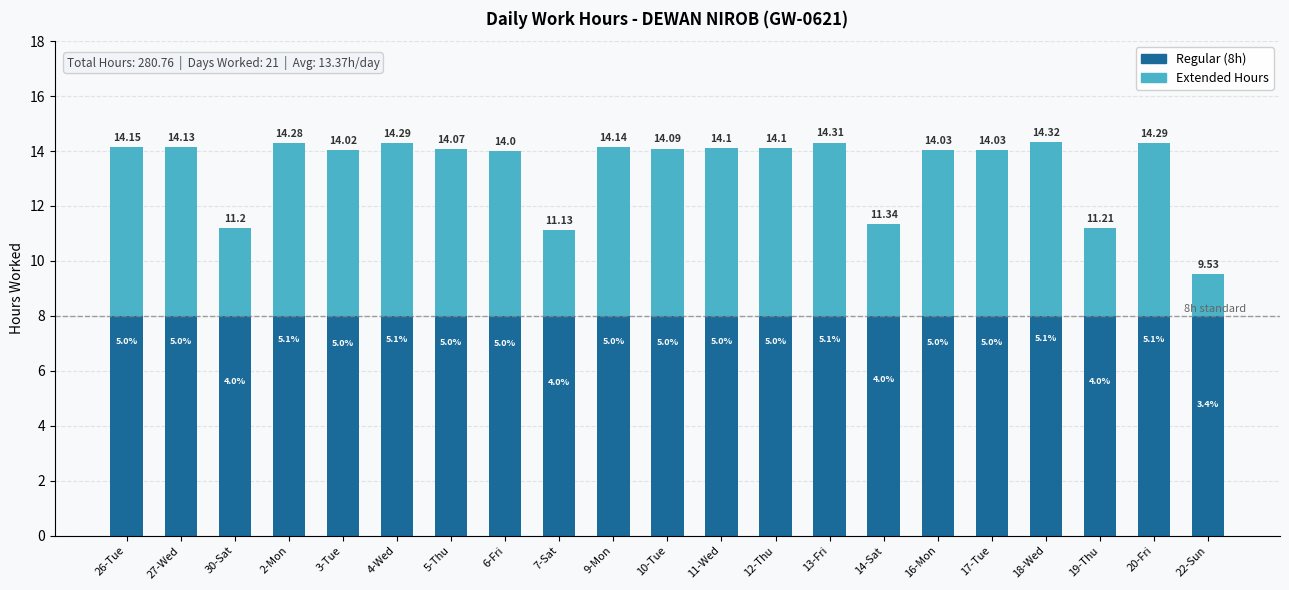

How many bars are there in total?

21